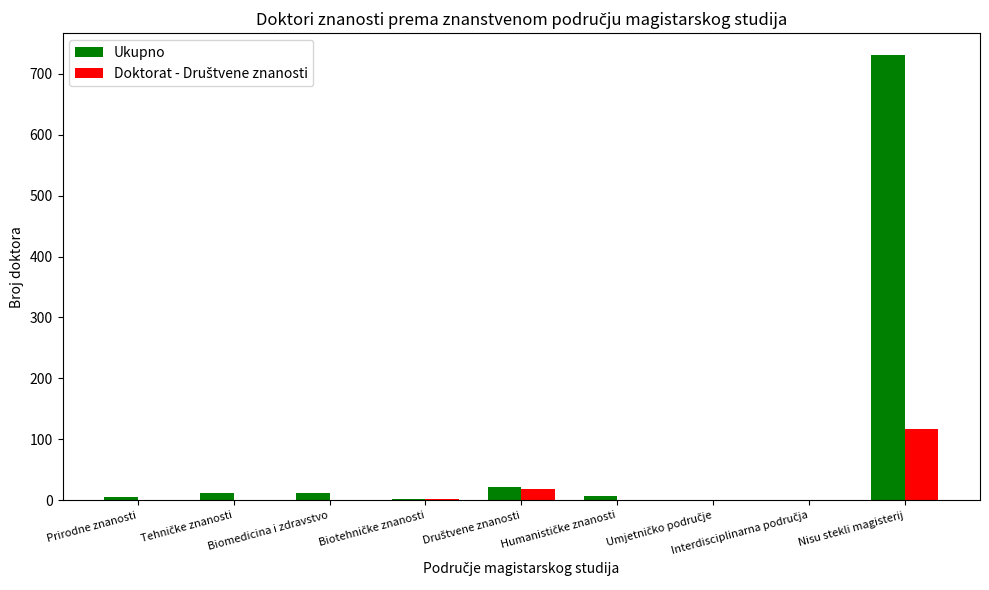

Are the bars horizontal?

No